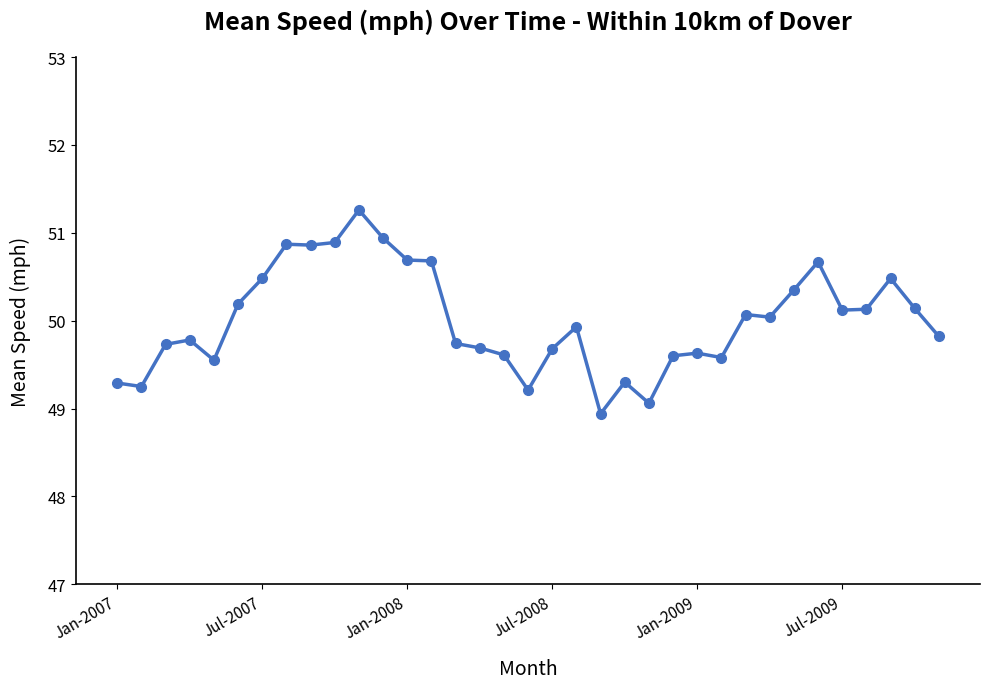

What is the average value?

50.0